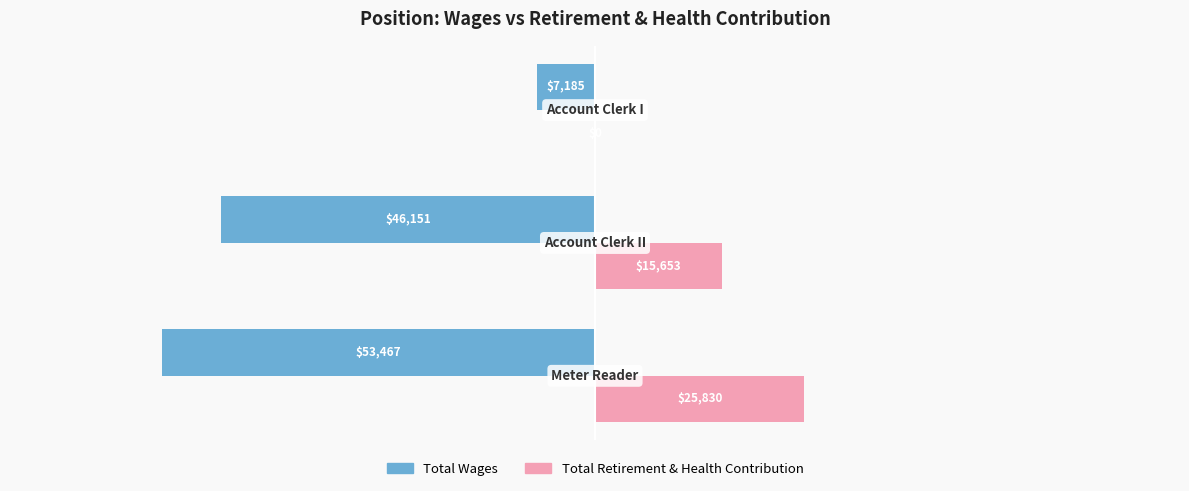

How many categories are shown in the chart?

3